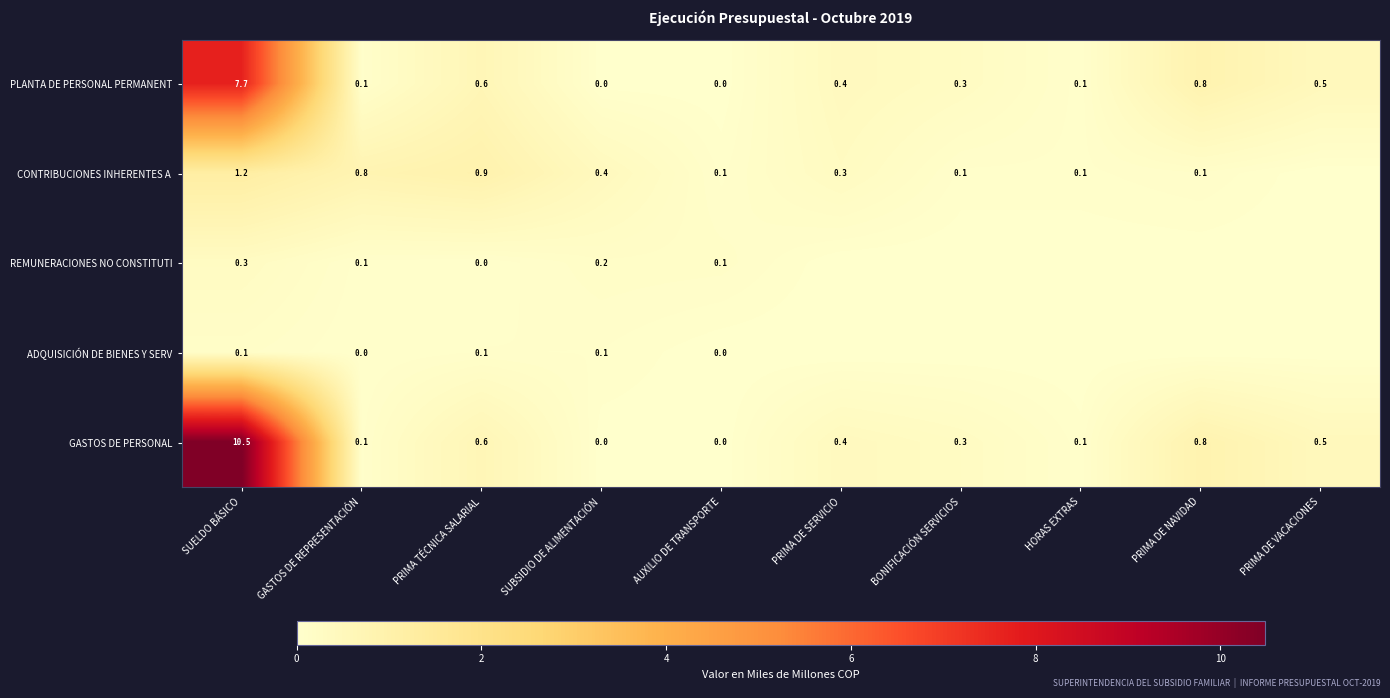

What is the spread (max minus min) of values at PRIMA DE NAVIDAD?

0.8